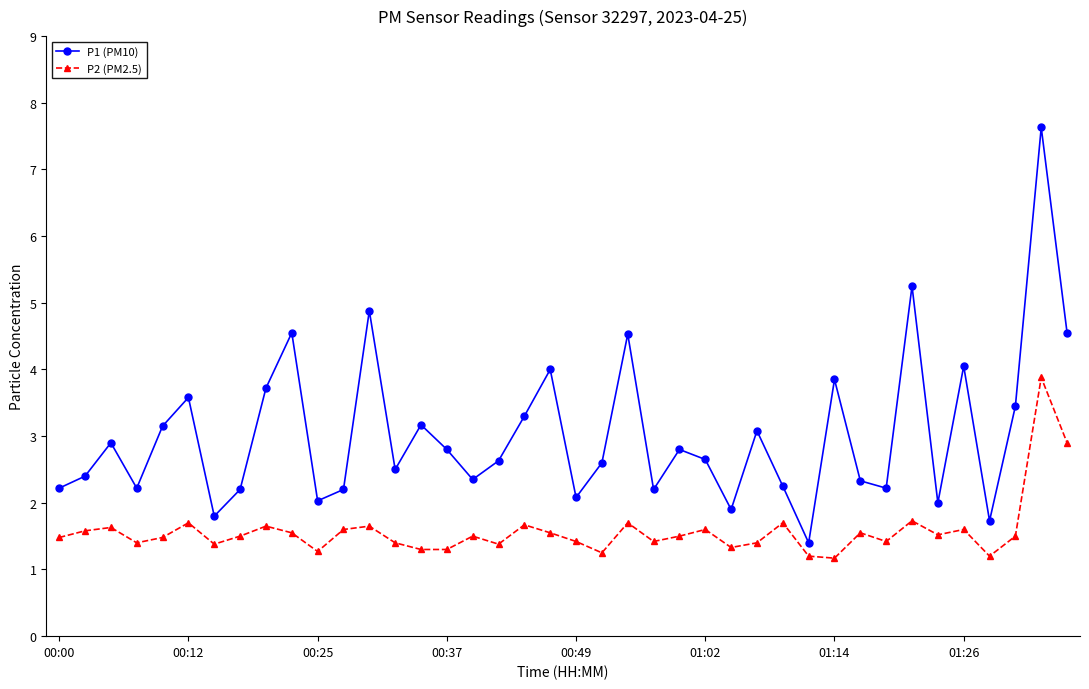

Which series has the widest spread of values?

P1 (PM10)